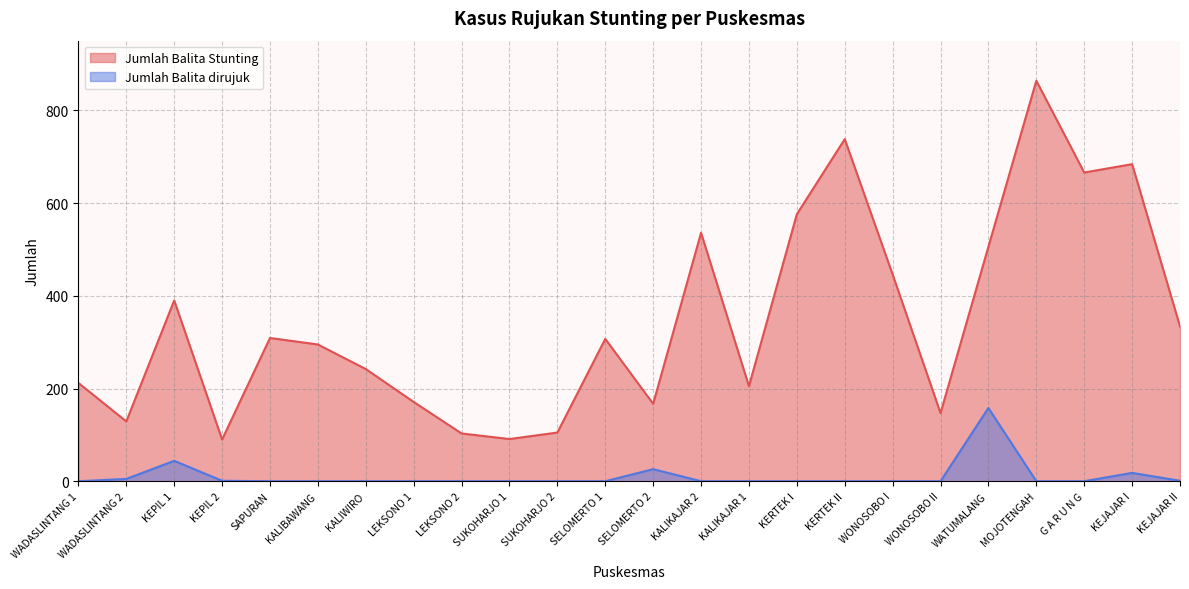

True or false: Jumlah Balita Stunting and Jumlah Balita dirujuk cross at least once.

False